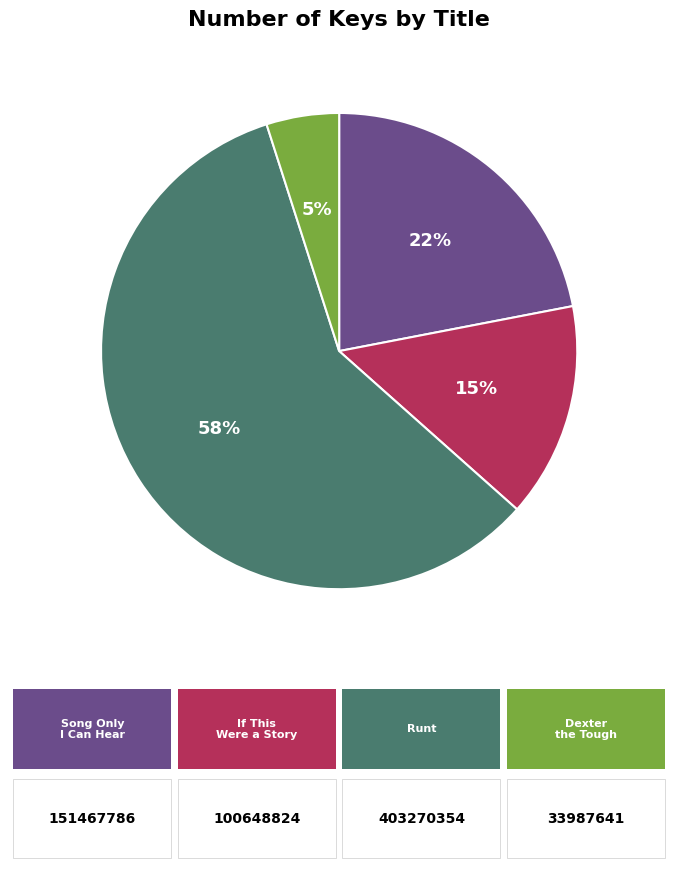

How many slices are in this pie chart?

4